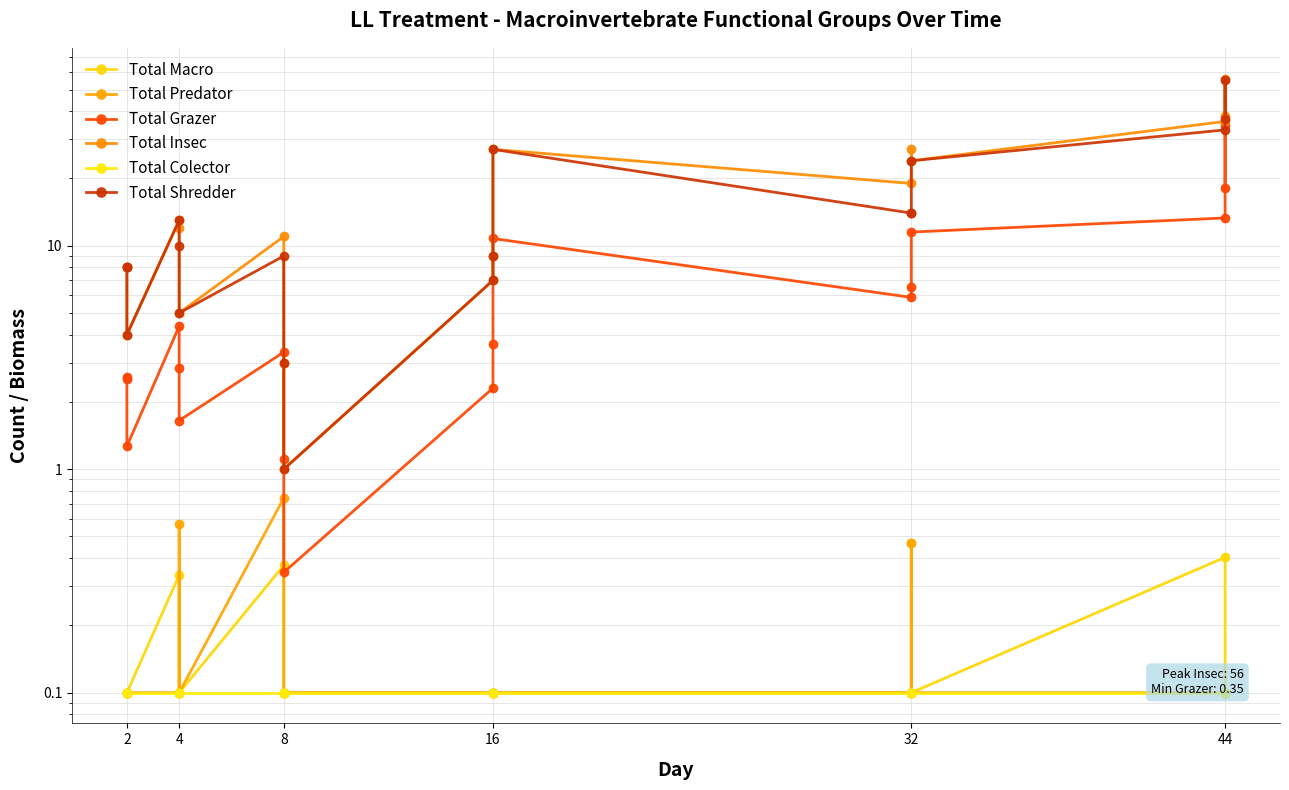

In Total Insec, how many points are lower than both neighbors (excluding endpoints)?

5